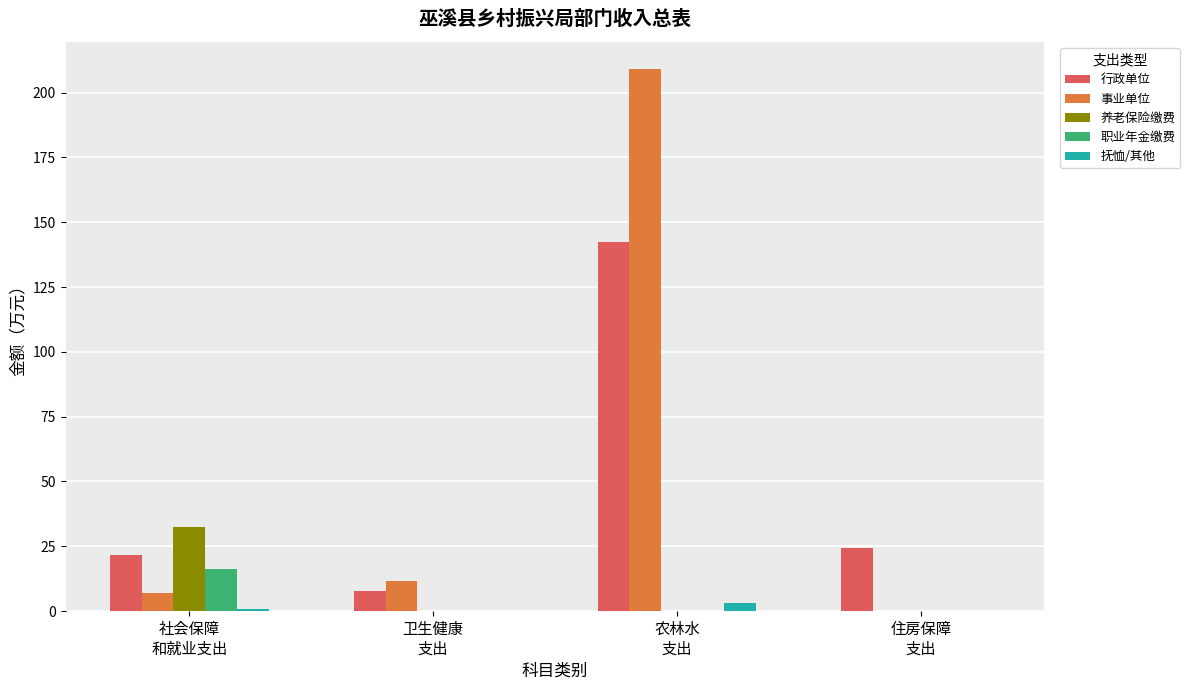

What is the greatest value displayed?

209.1